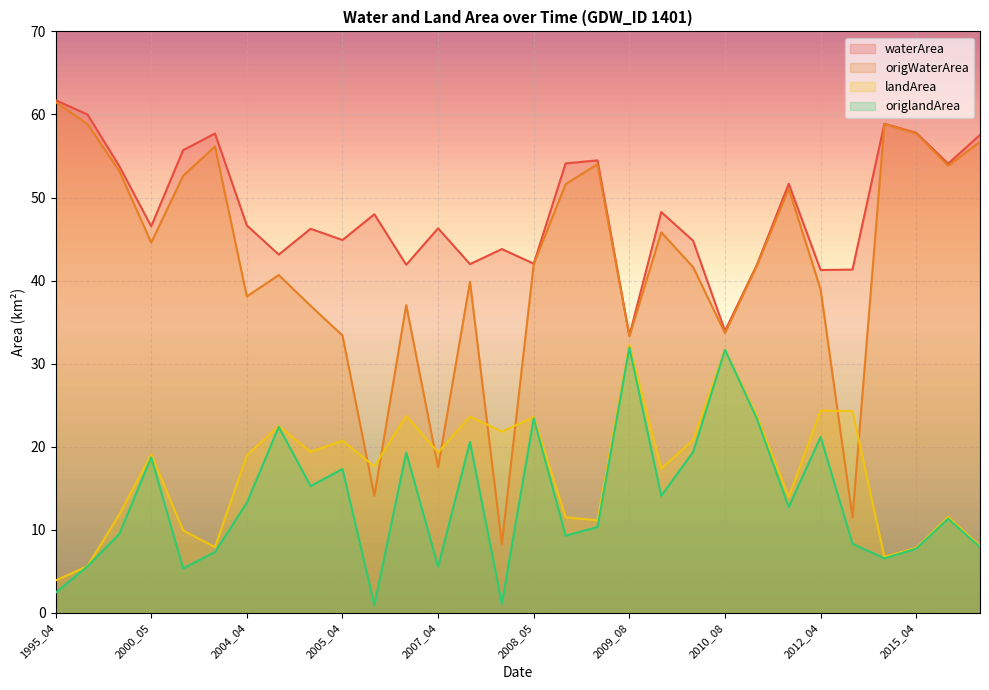

How many lines are shown in the chart?

4